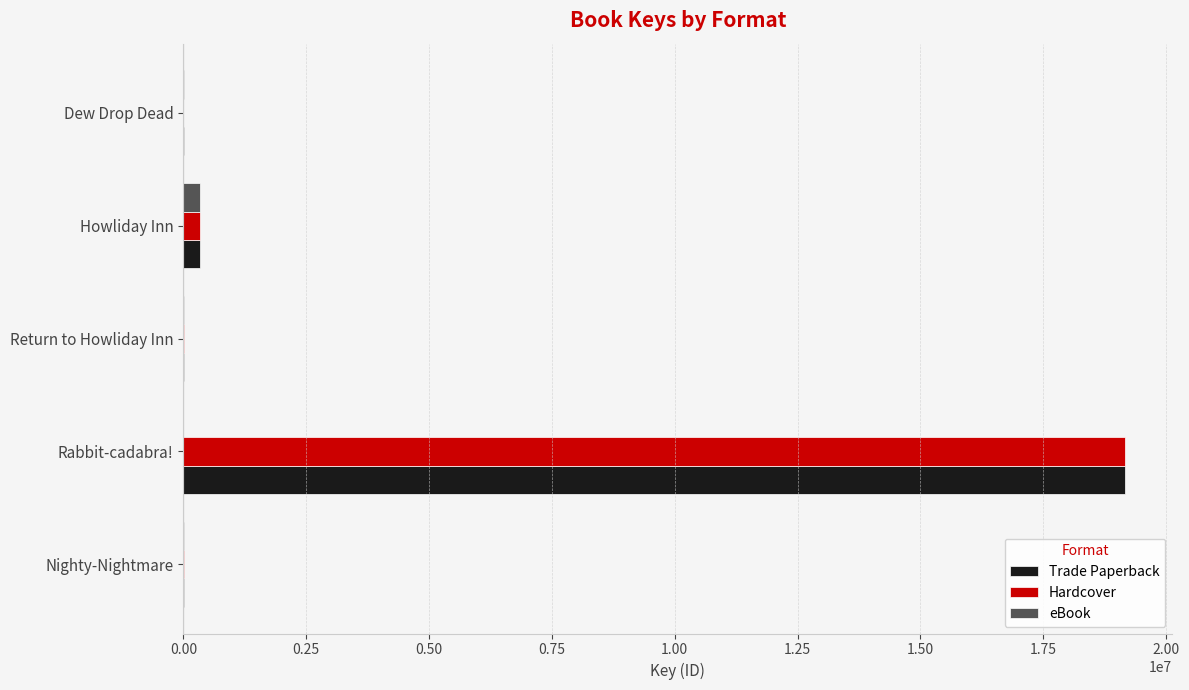

Is the value of eBook at Dew Drop Dead greater than the value of Trade Paperback at Rabbit-cadabra!?

No